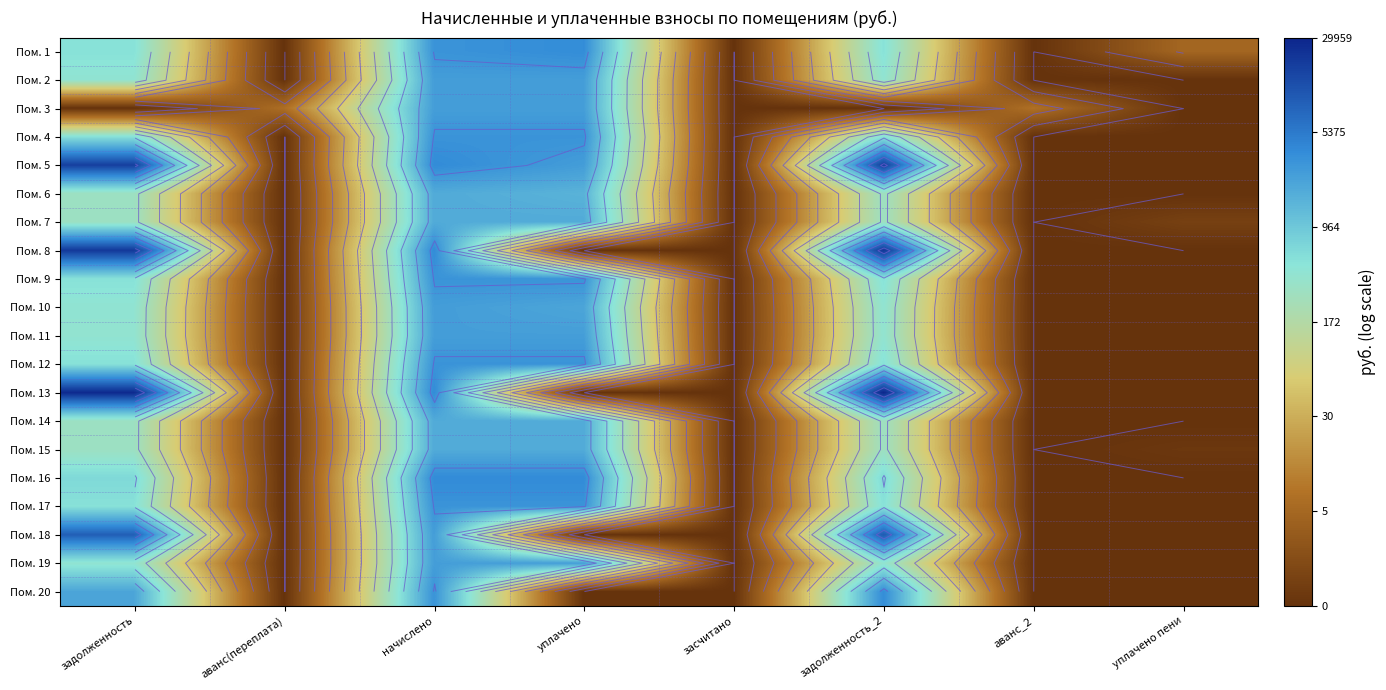

Rank the series by their maximum value, from highest to lowest.

Пом. 13, Пом. 8, Пом. 5, Пом. 18, Пом. 16, Пом. 20, Пом. 1, Пом. 4, Пом. 12, Пом. 9, Пом. 17, Пом. 2, Пом. 10, Пом. 3, Пом. 11, Пом. 19, Пом. 6, Пом. 14, Пом. 7, Пом. 15